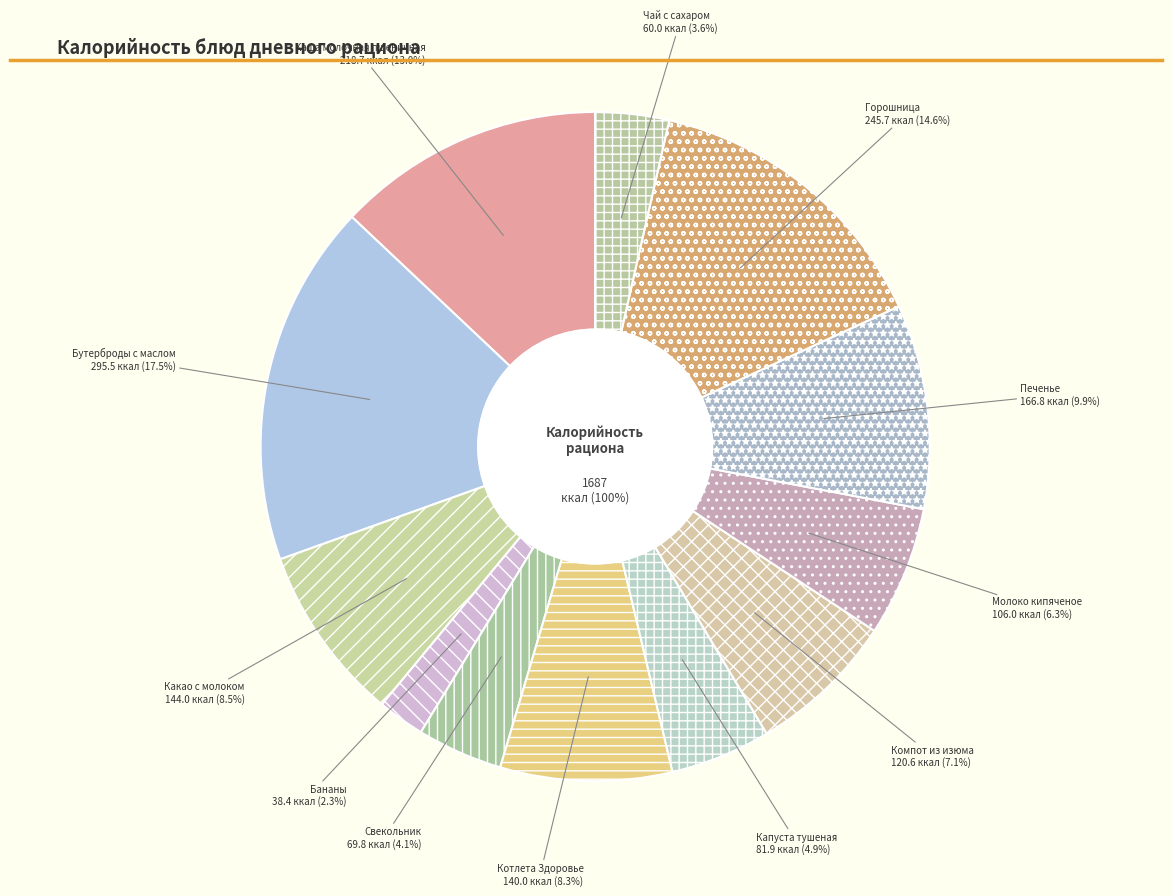

What percentage is the Бутерброды с маслом slice, to the nearest percent?

18%